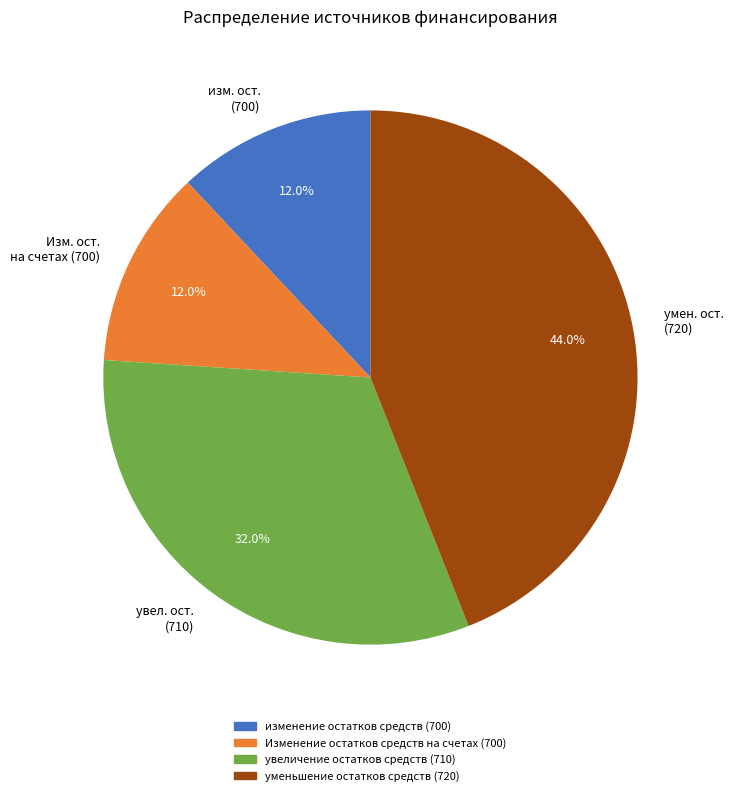

To the nearest percent, what is the average slice percentage?

25%